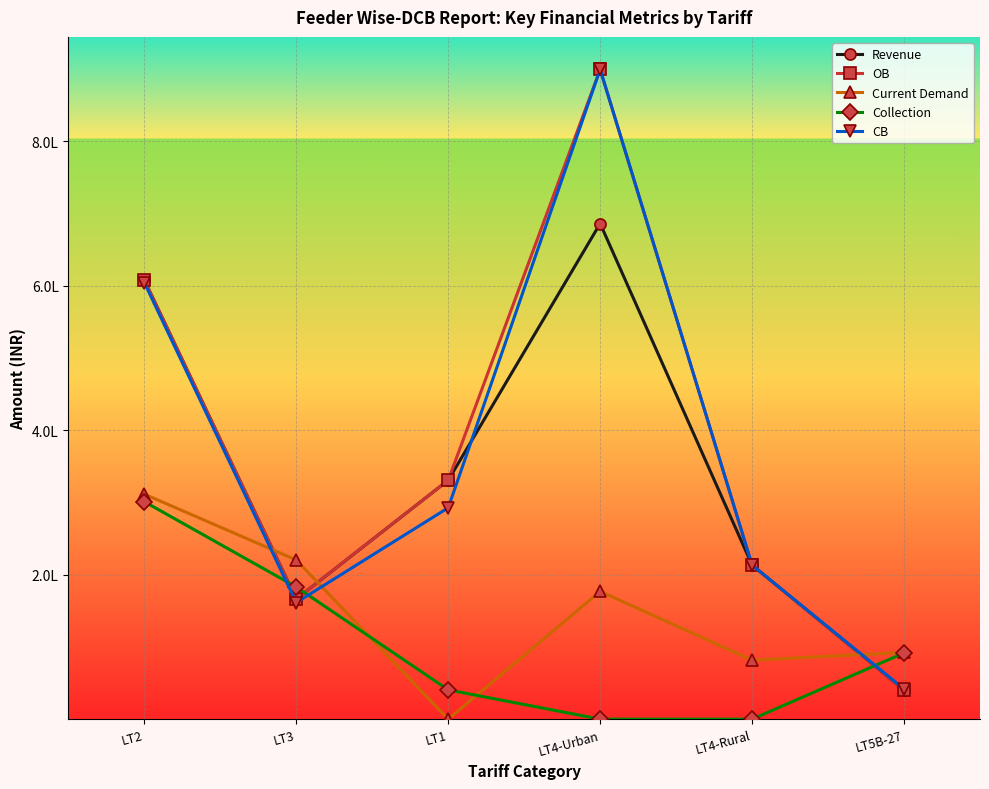

How many interior local peaks does the Revenue series have?

1